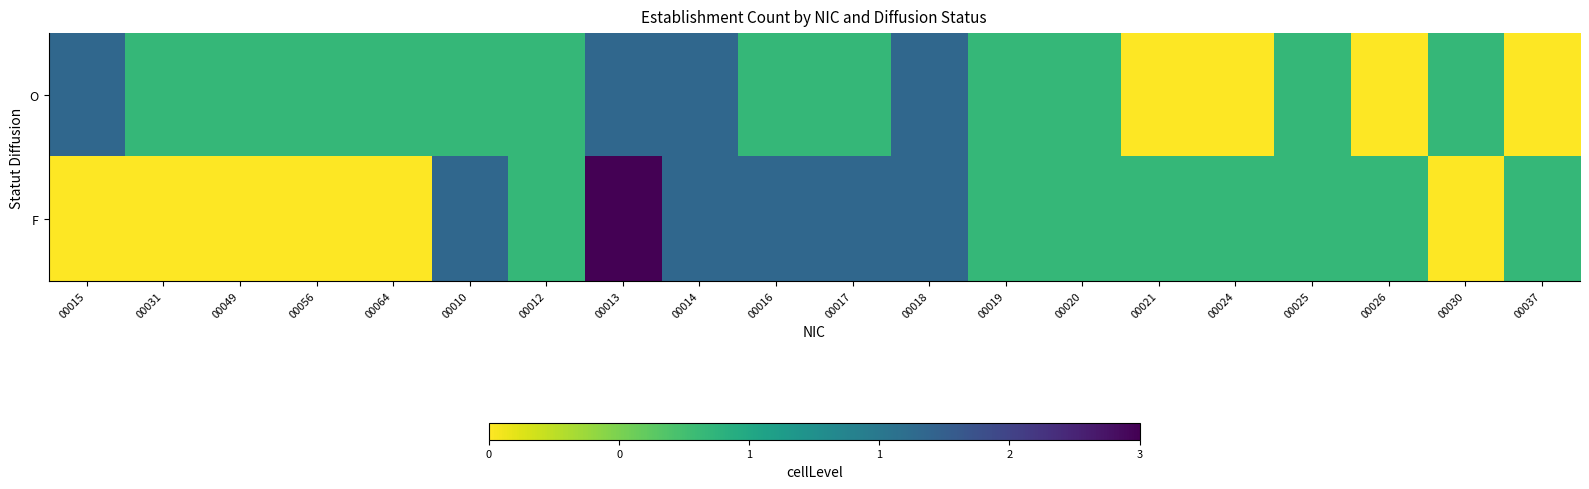

How many distinct data groups are displayed?

2